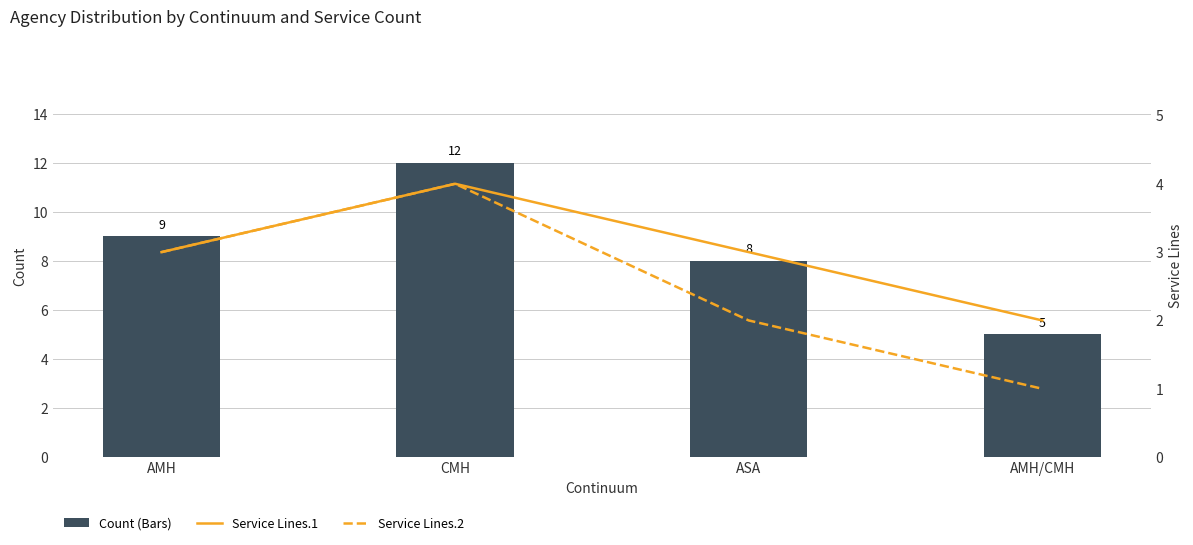

Between AMH/CMH and CMH, which is larger?

CMH